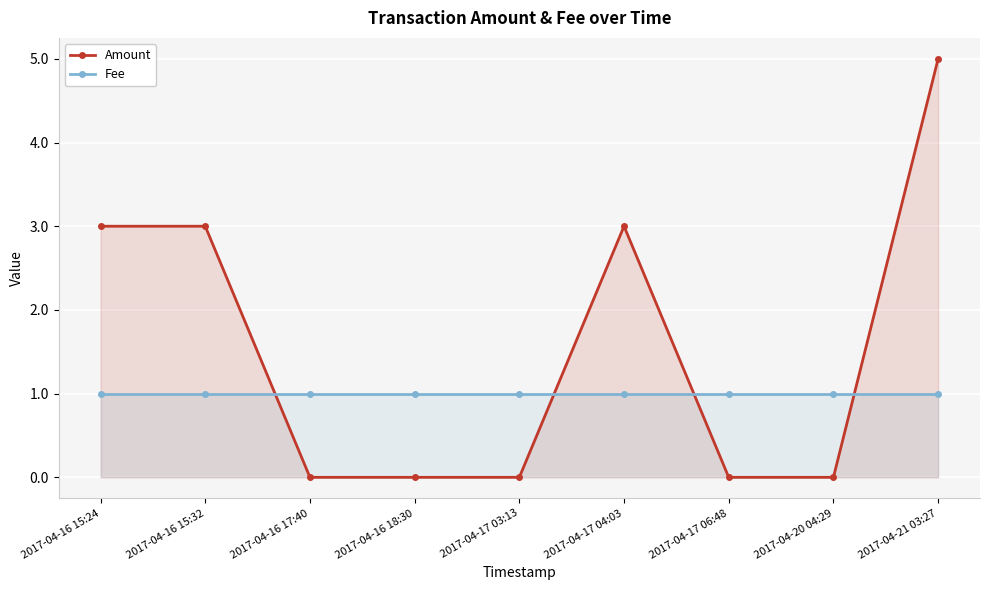

At which category is the sum across all series the highest?

2017-04-21 03:27